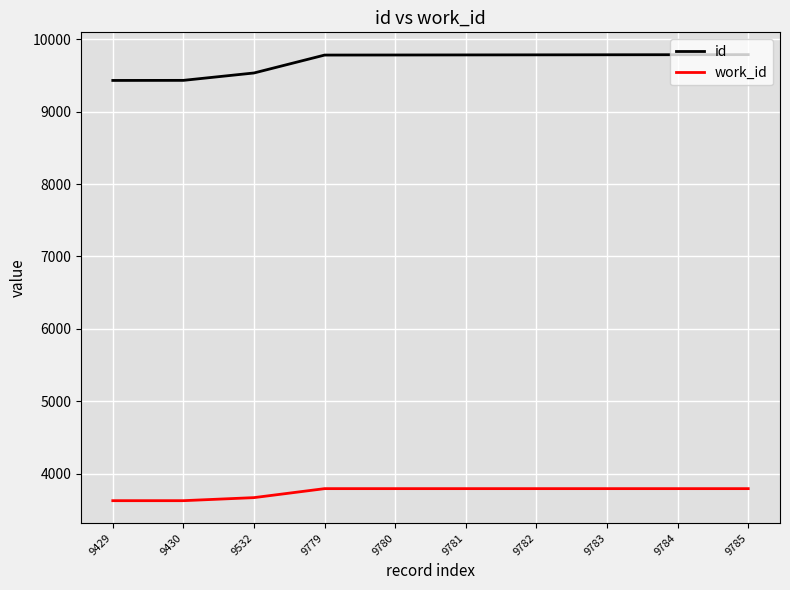

What is the minimum value shown in the chart?

3631